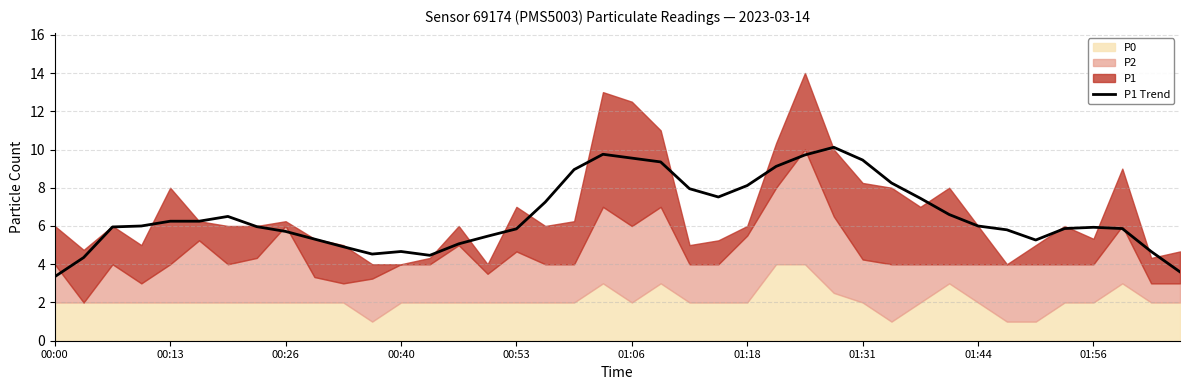

How many interior local valleys (lower than both neighbors) does the data have?

4